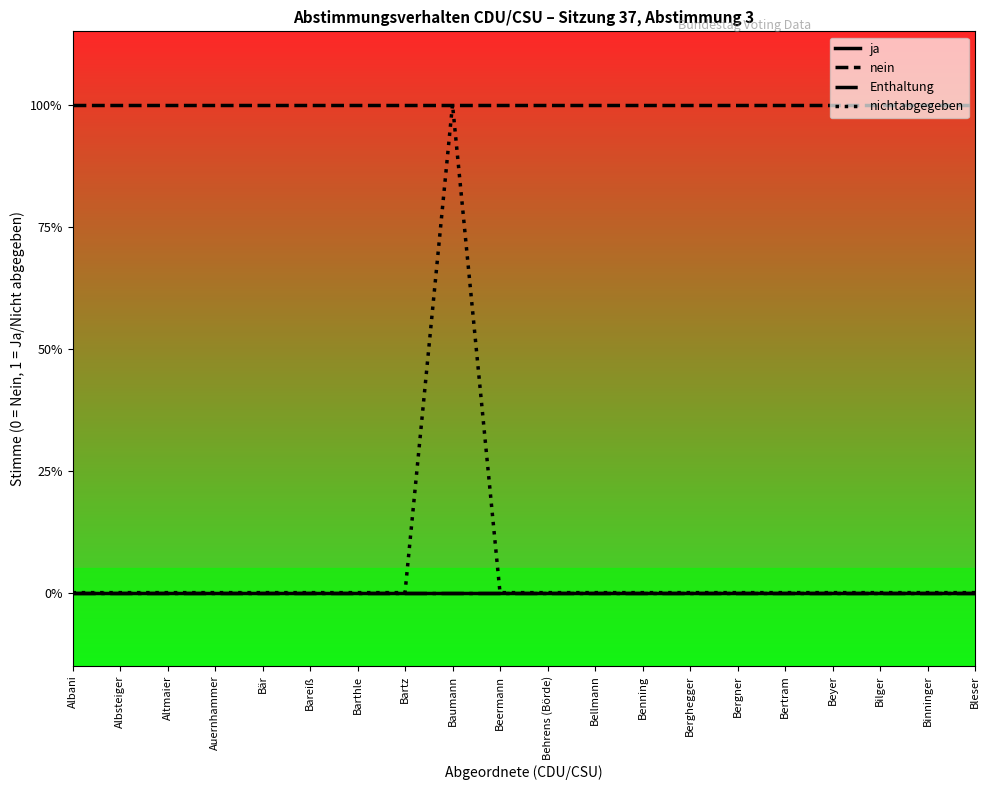

Is this an area chart (filled region under the line)?

No